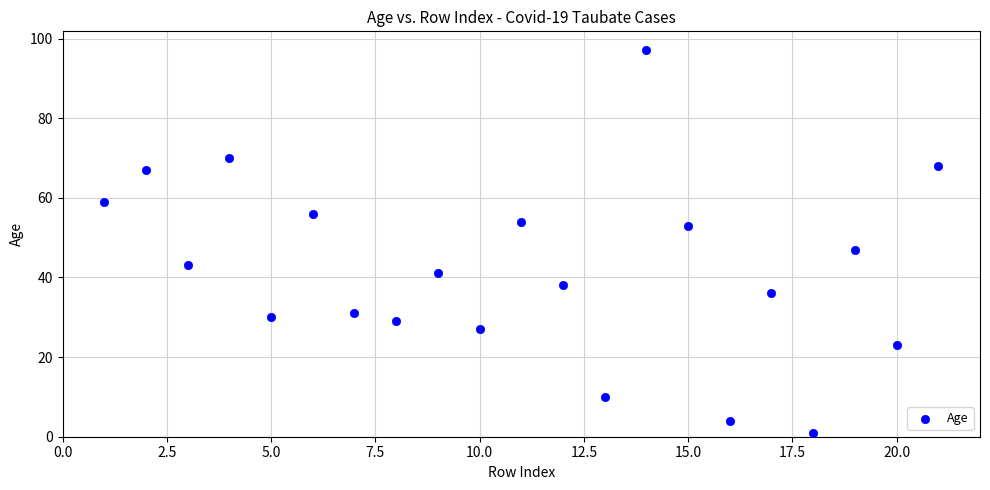

What is the range of Y values (max minus min)?

96